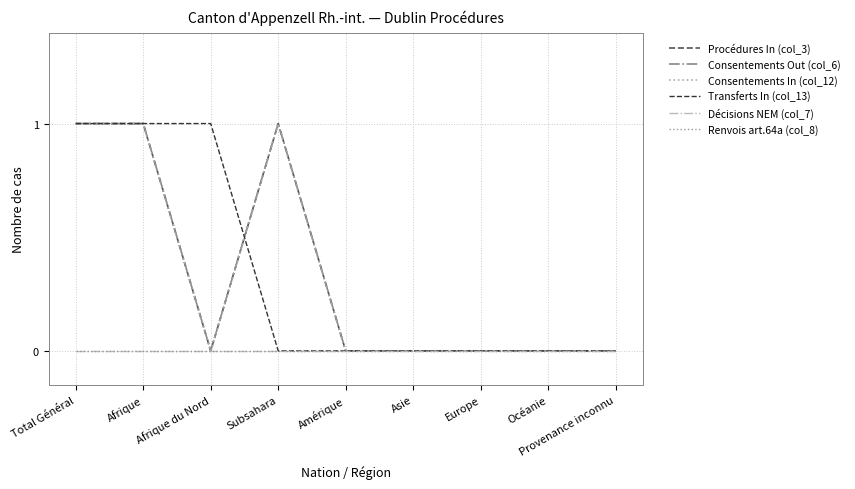

At which category is the sum across all series the highest?

Total Général